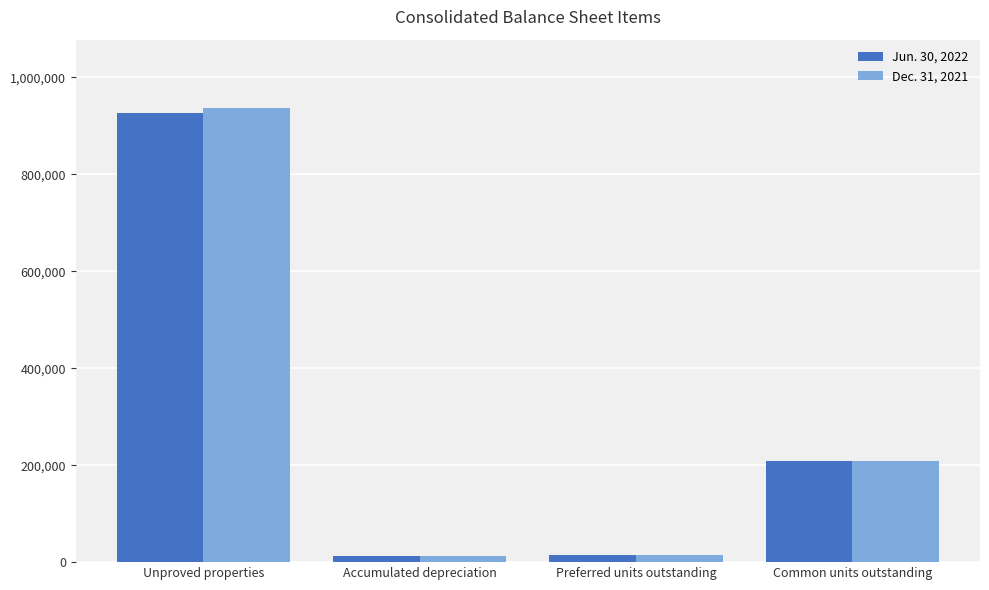

At which label is Dec. 31, 2021 closest to 475163?

Common units outstanding